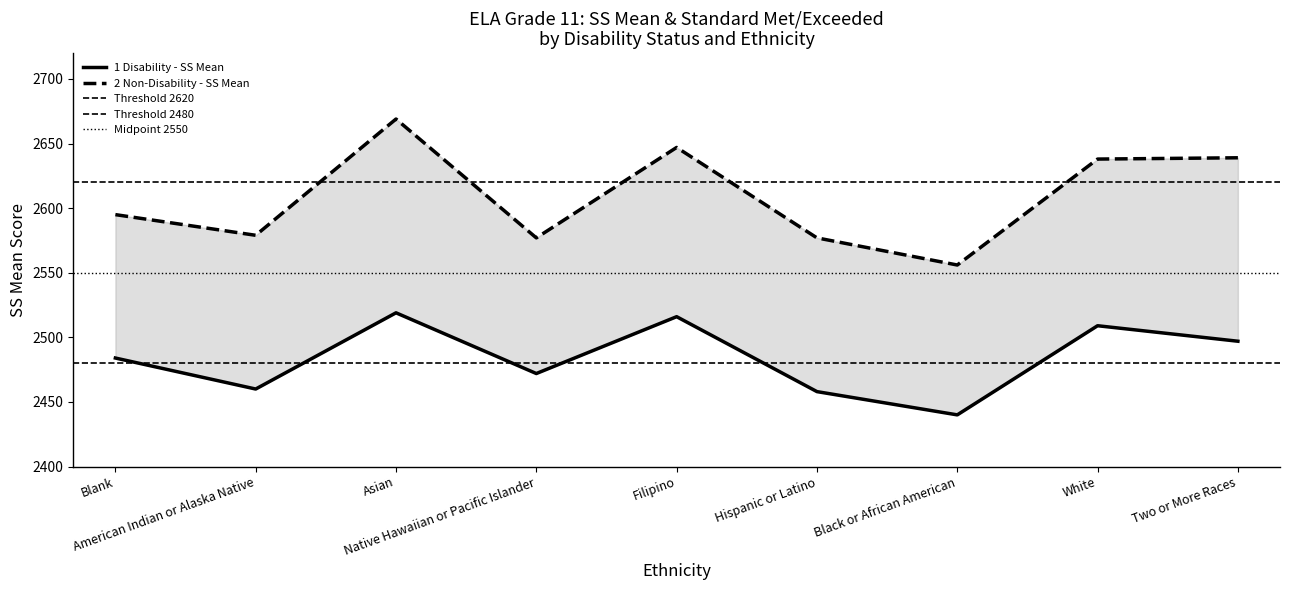

List the series in order of their overall mean, lowest first.

1 Disability - SS Mean, 2 Non-Disability - SS Mean